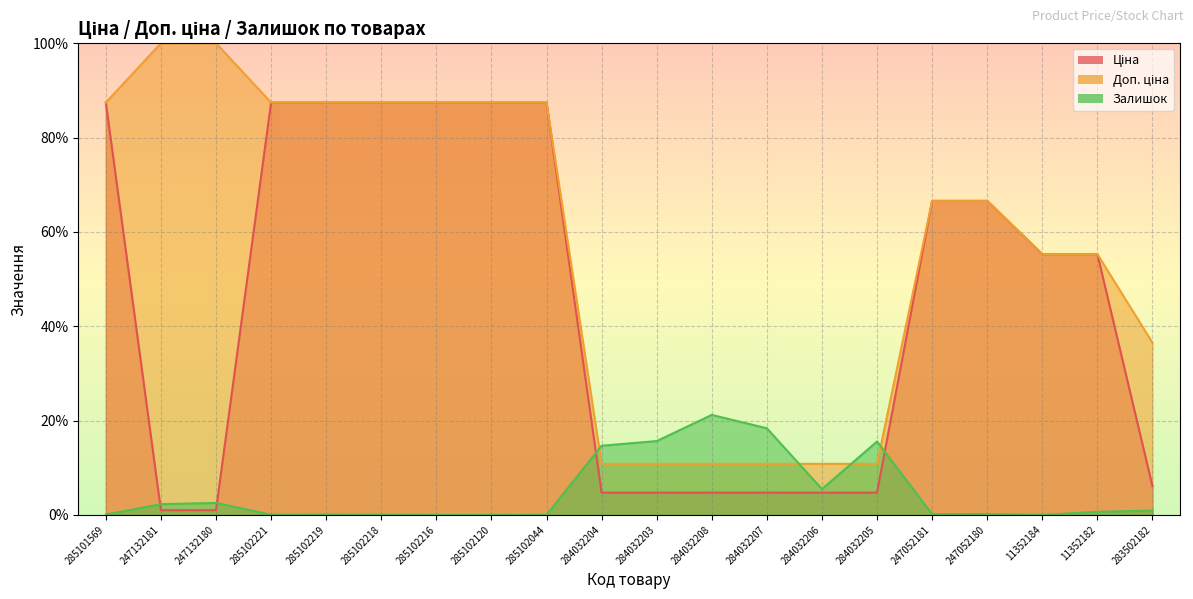

How many intersections are there between Залишок and Доп. ціна?

4